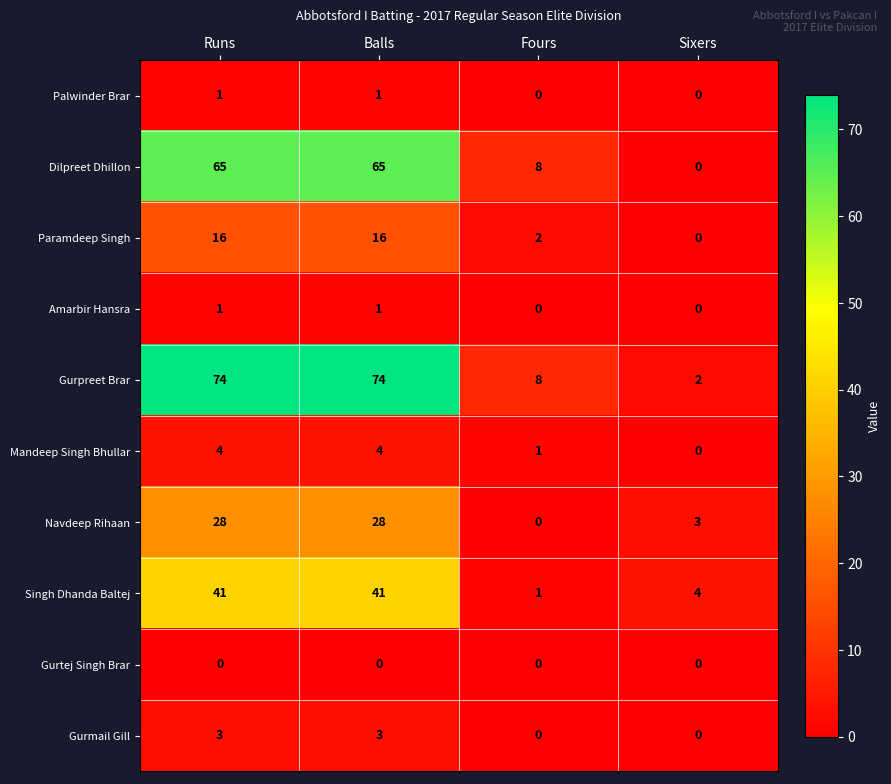

What is the greatest value displayed?

74